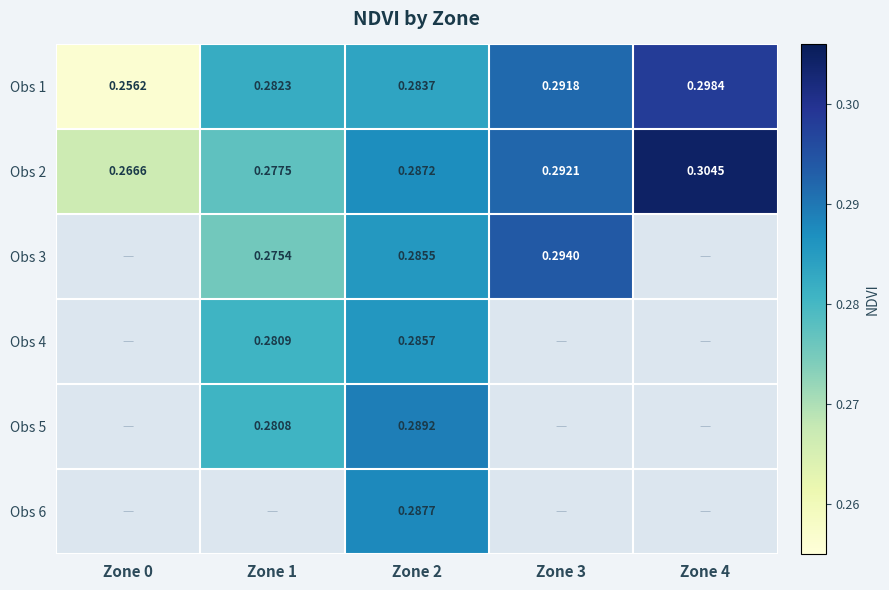

Between Zone 0 and Zone 2, which series saw the biggest shift?

Obs 1